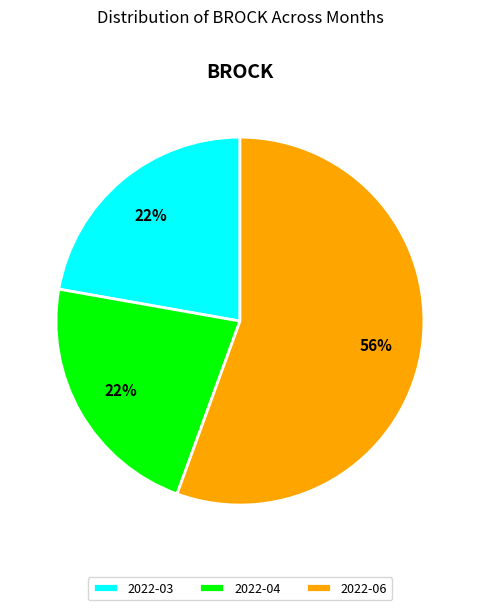

Which slice represents more than half of the pie?

2022-06